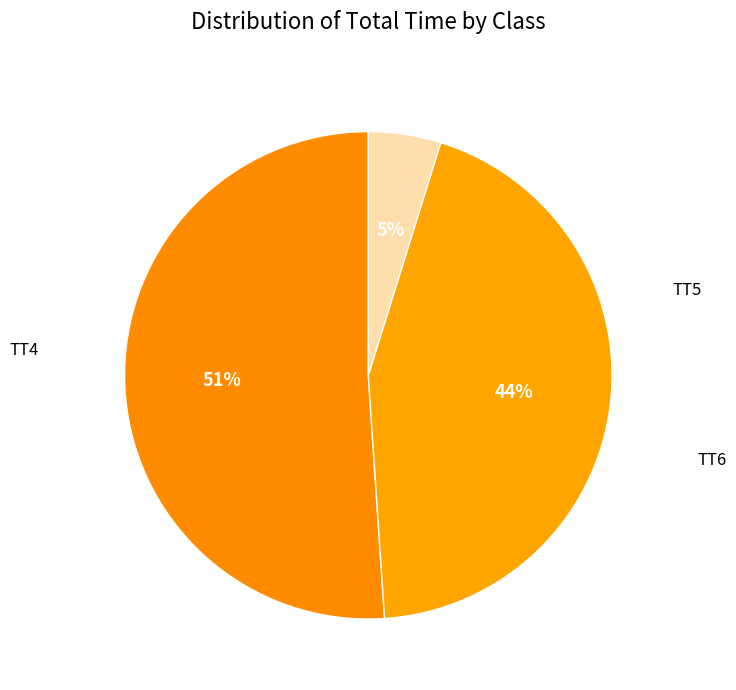

How many slices are in this pie chart?

3